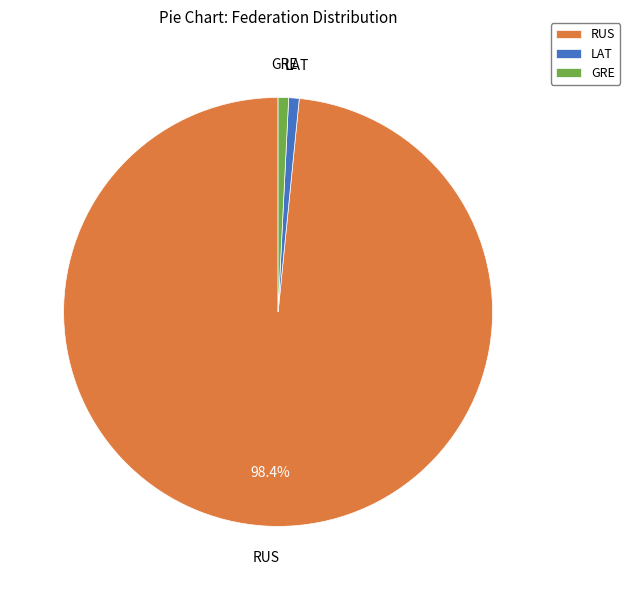

What is the largest slice in the pie chart?

RUS